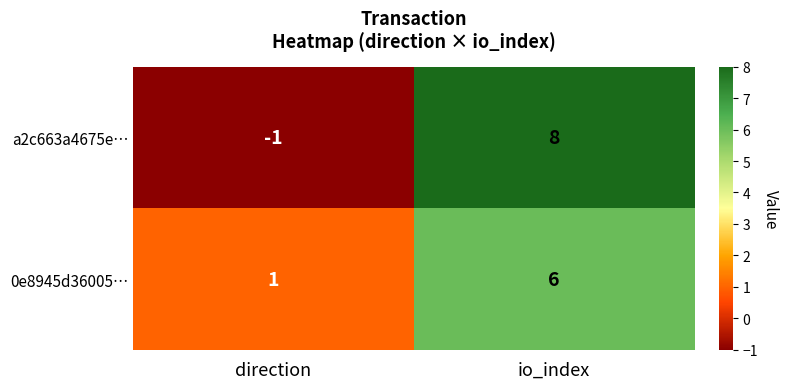

What is the average value of the a2c663a4675e… series?

4